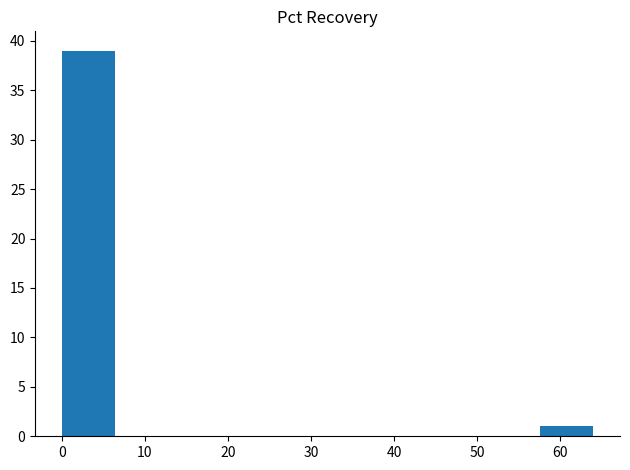

Reading left to right, transcribe this chart: for each bar, give the range it covers on the x-axis and its height. Neither the bar edges nor the heights are printed on the chart, so give them approximately, as read against the axes.

0.0 to 6.4: 39
6.4 to 12.8: 0
12.8 to 19.2: 0
19.2 to 25.6: 0
25.6 to 32.0: 0
32.0 to 38.4: 0
38.4 to 44.8: 0
44.8 to 51.2: 0
51.2 to 57.6: 0
57.6 to 64.0: 1